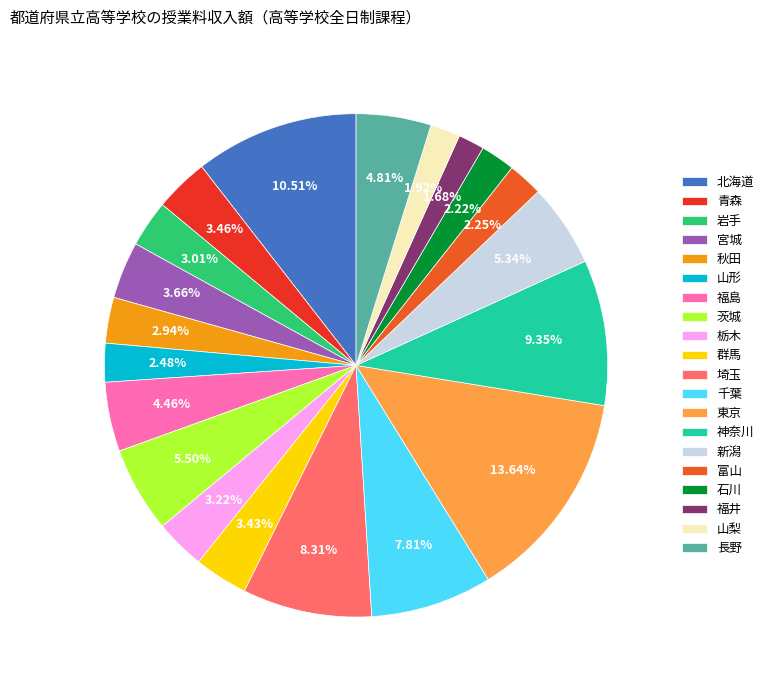

The 山梨 slice represents 2% of the pie. True or false?

True